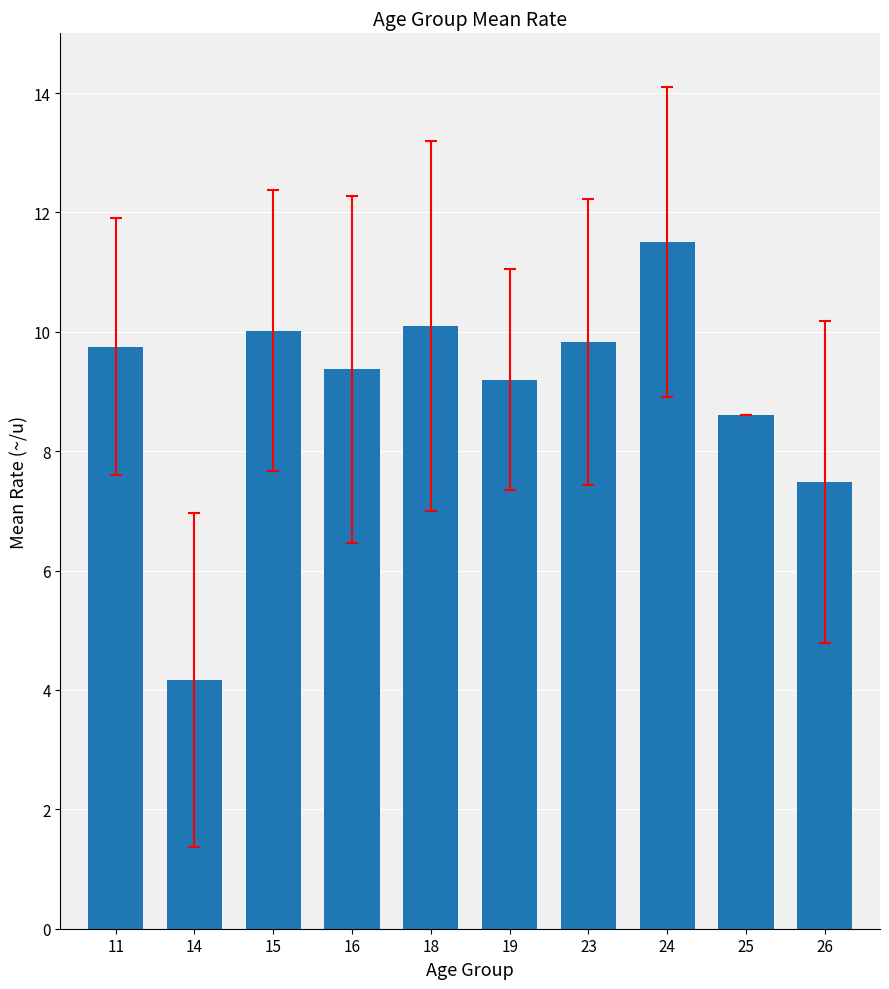

Does the chart contain stacked bars?

No